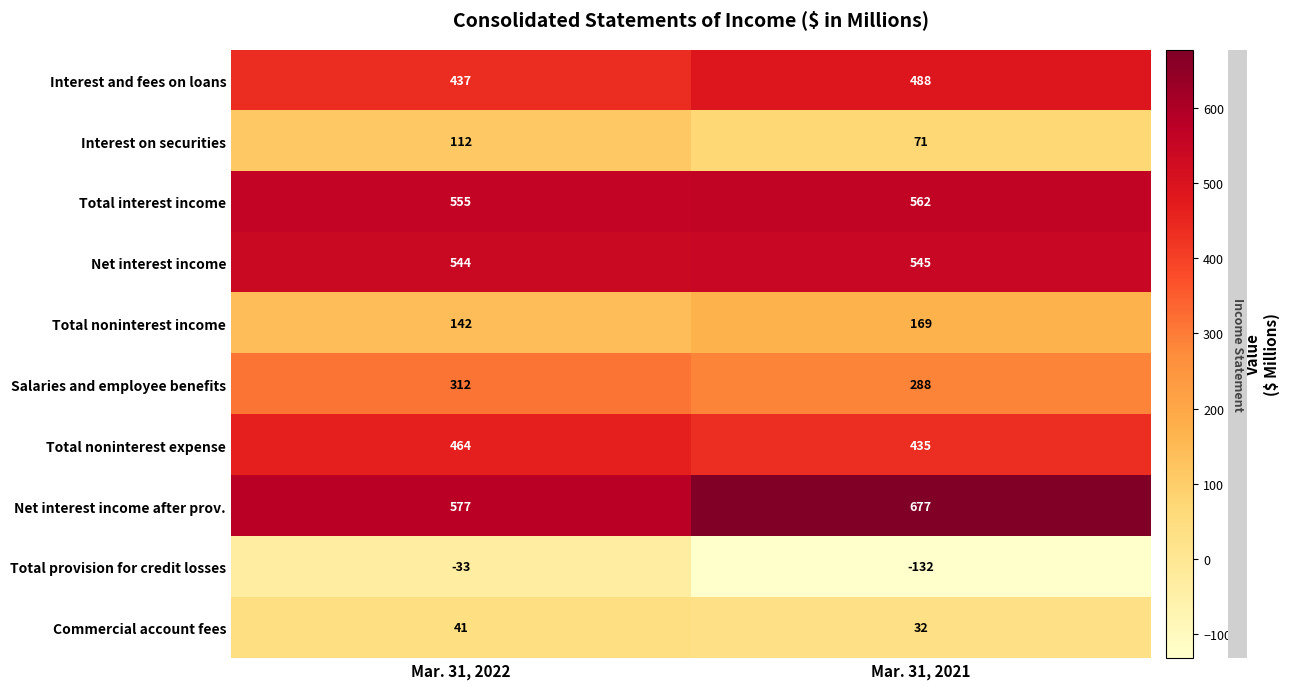

Which label corresponds to the smallest value in the chart?

Mar. 31, 2021